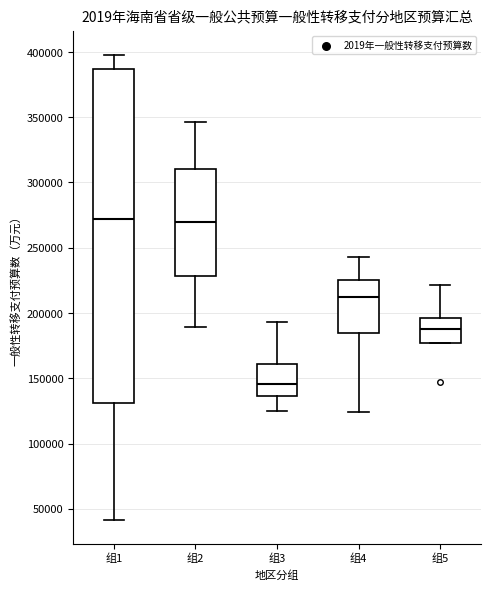

Which box is the tallest, from its lower edge to its upper edge?

组1